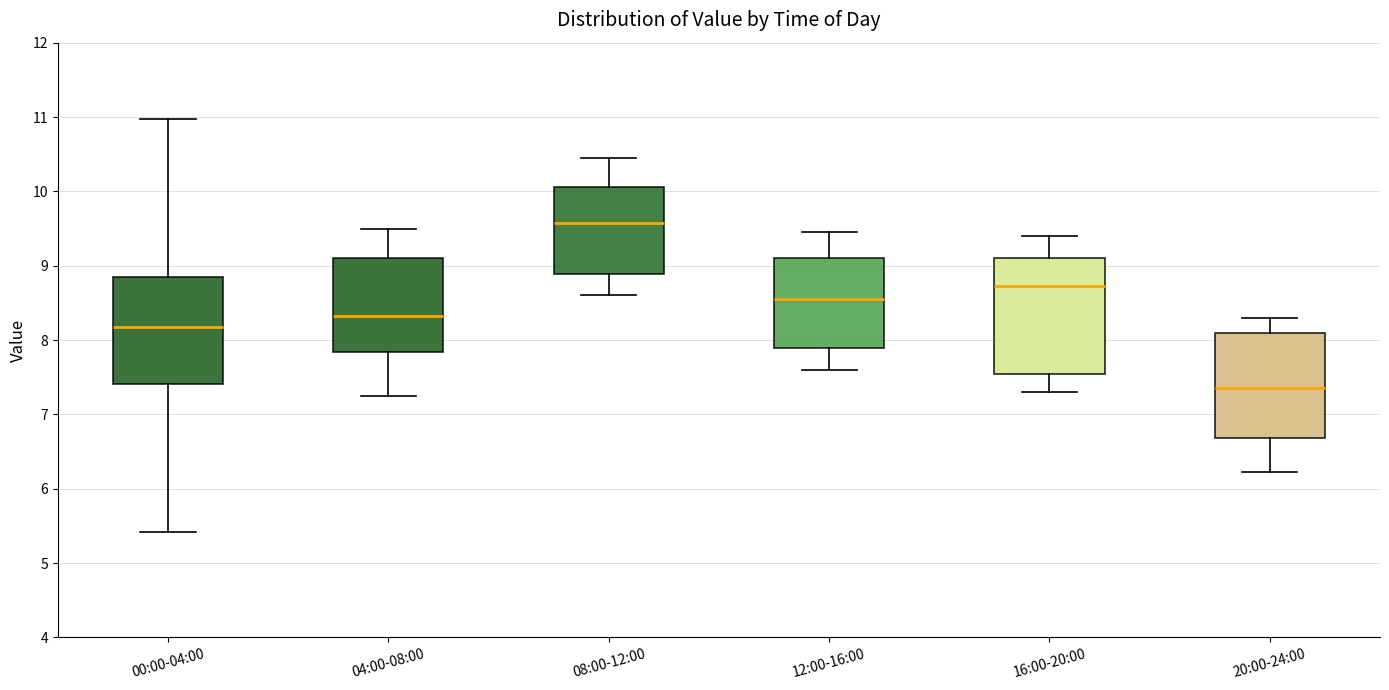

Reading left to right, read every box against the y-axis: the position of its median line, the range the box covers, and the ends of its whiskers. The values are not printed on the chart, so give them approximately, as read against the axis.

00:00-04:00: median 8.2, box 7.4 to 8.8, whiskers 5.4 to 11.0
04:00-08:00: median 8.3, box 7.8 to 9.1, whiskers 7.3 to 9.5
08:00-12:00: median 9.6, box 8.9 to 10.1, whiskers 8.6 to 10.5
12:00-16:00: median 8.6, box 7.9 to 9.1, whiskers 7.6 to 9.5
16:00-20:00: median 8.7, box 7.6 to 9.1, whiskers 7.3 to 9.4
20:00-24:00: median 7.4, box 6.7 to 8.1, whiskers 6.2 to 8.3